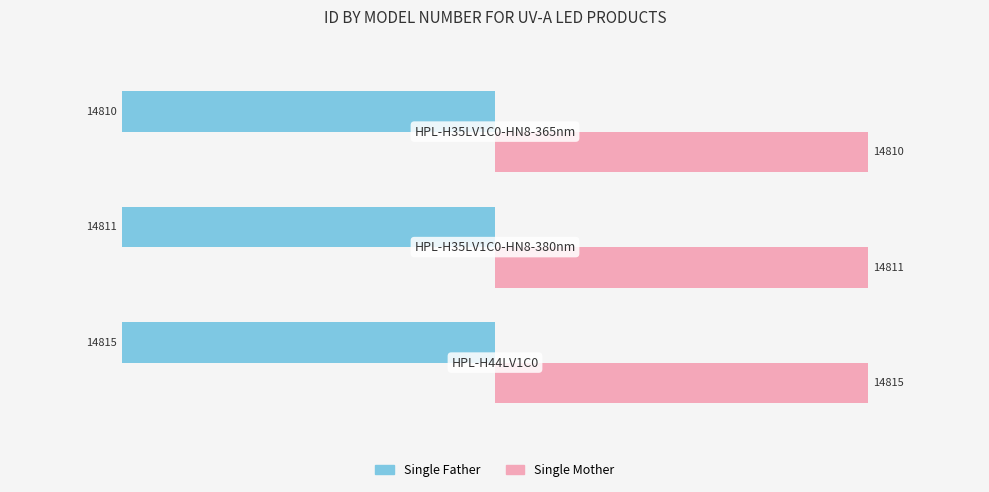

What is the maximum value for Single Mother?

14815